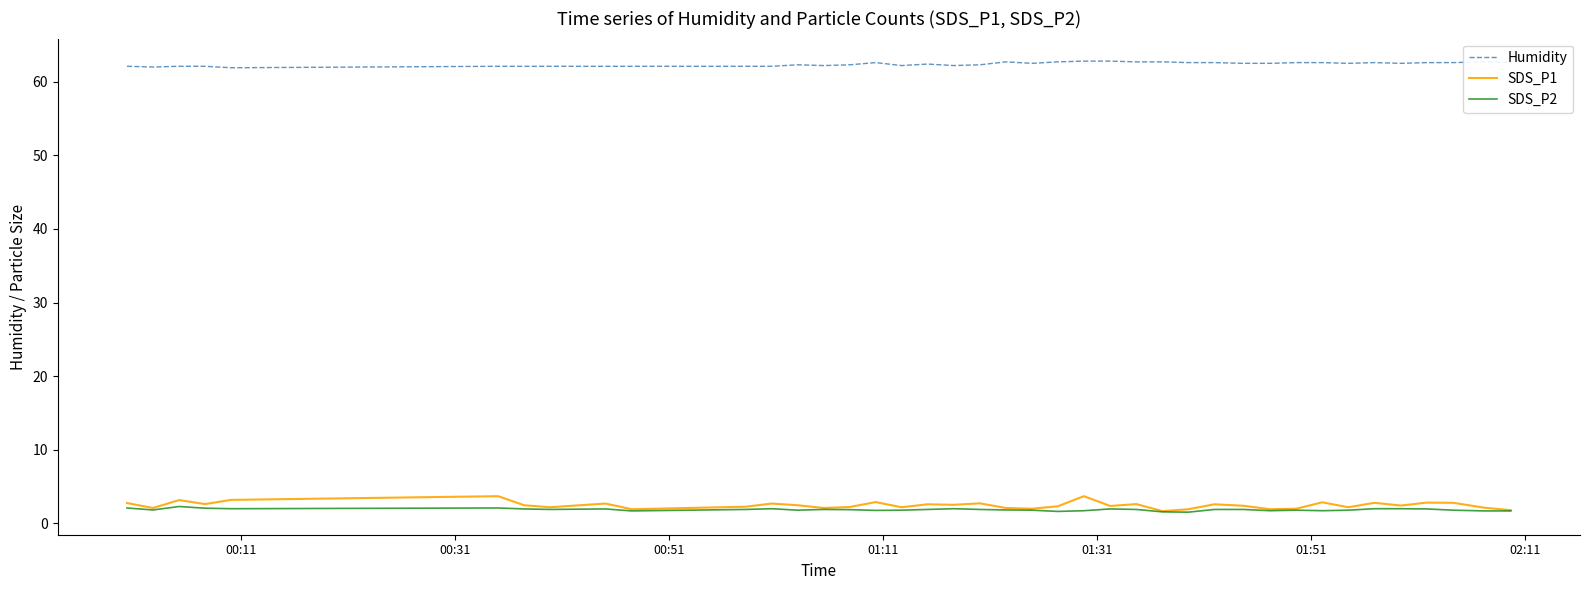

Which series has the largest range (max minus min)?

SDS_P1